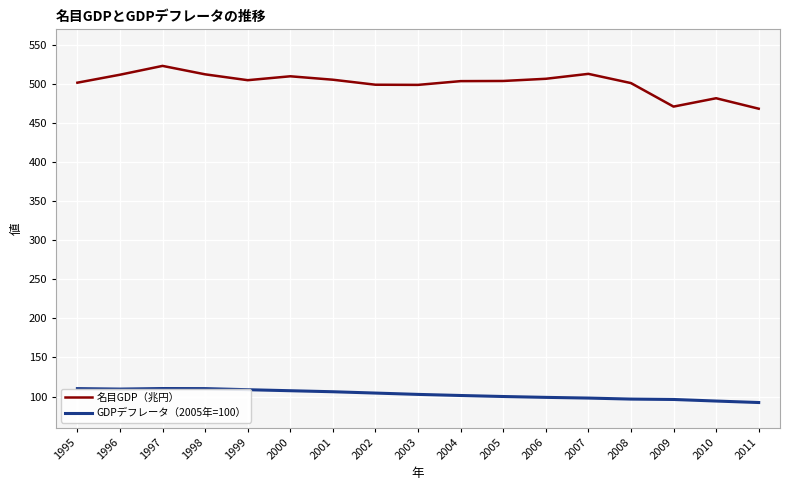

What is the average value of the GDPデフレータ（2005年=100） series?

102.8